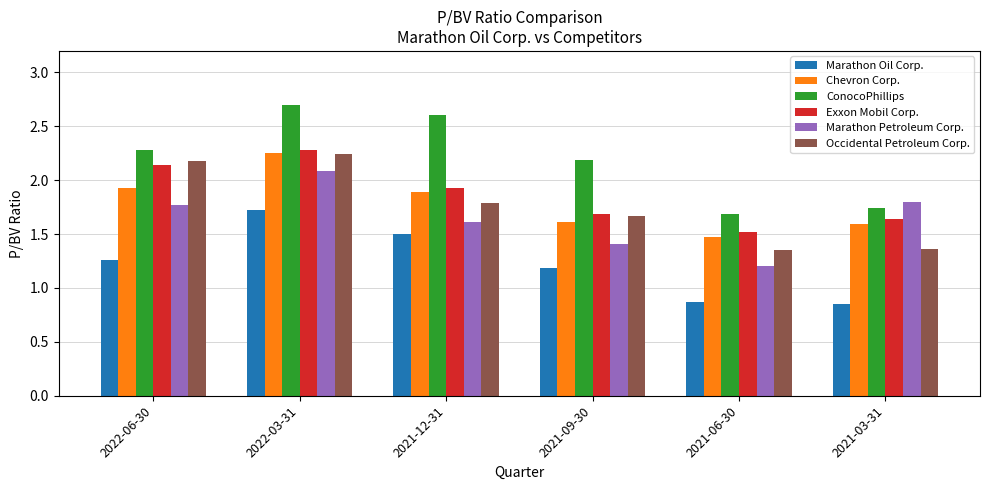

True or false: ConocoPhillips has a value of 2.3 at 2022-06-30.

True